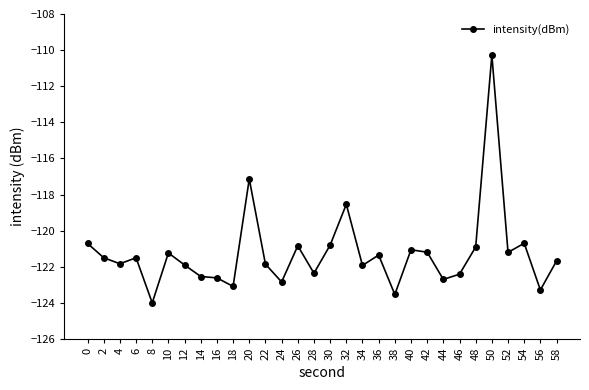

What is the average value?

-121.3